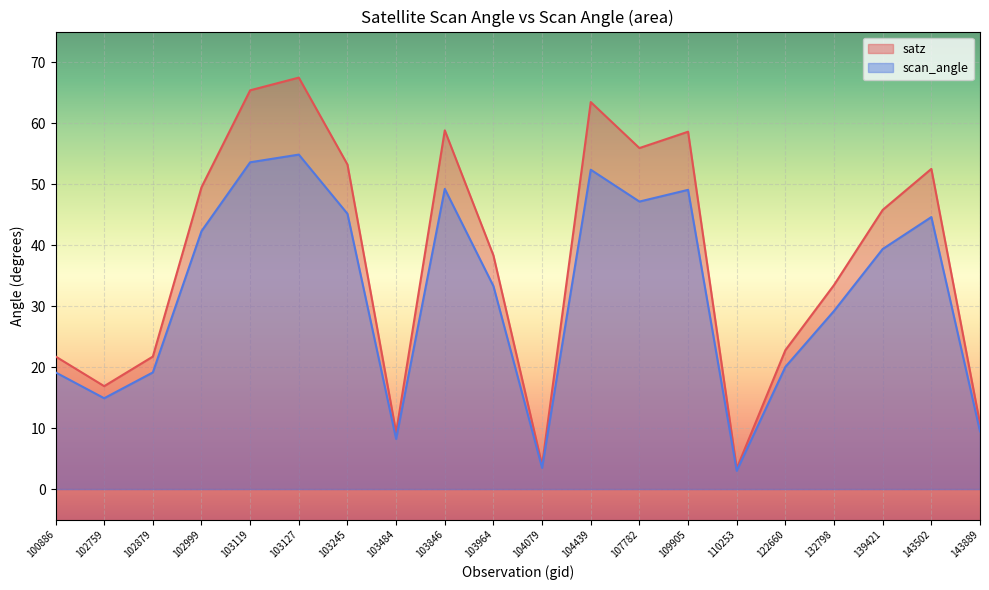

How many interior local peaks does the satz series have?

5